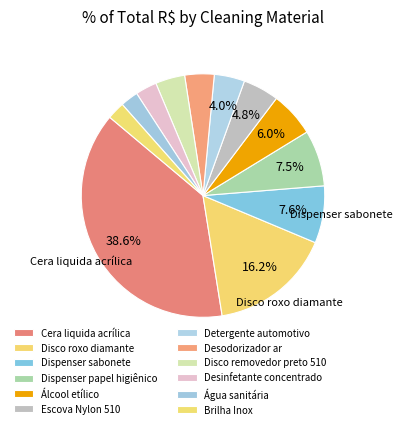

Approximately how many times larger is the value at Dispenser papel higiênico compared to Cera liquida acrílica?

0.2